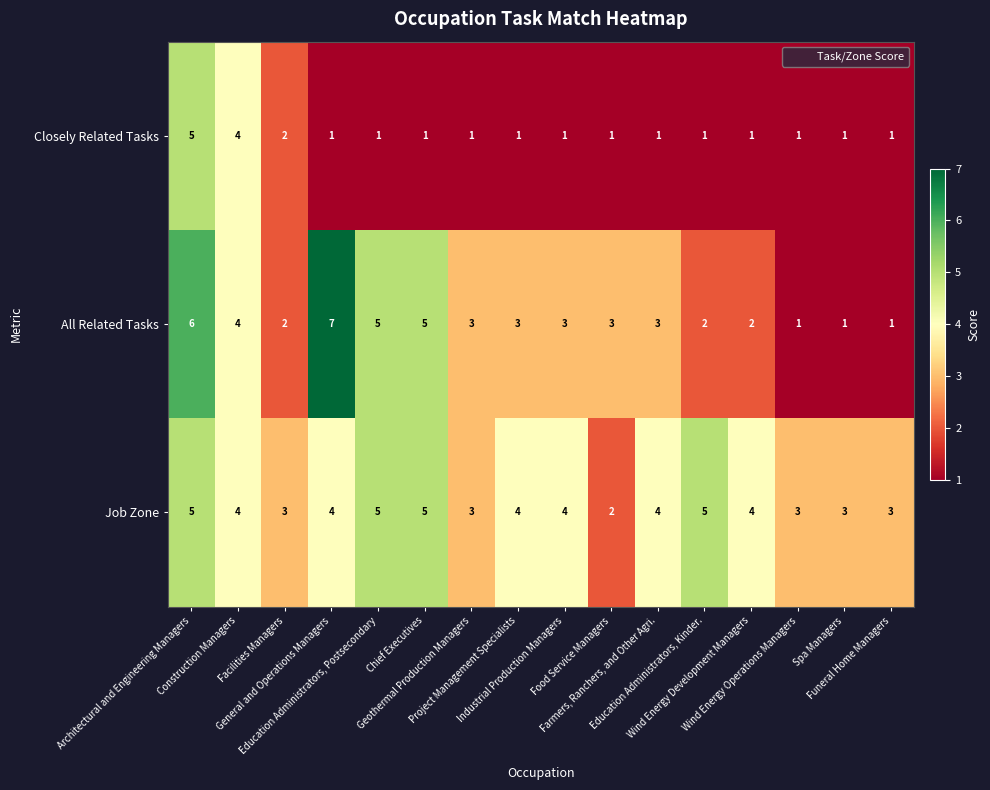

How many Closely Related Tasks values are between 1 and 2?

14